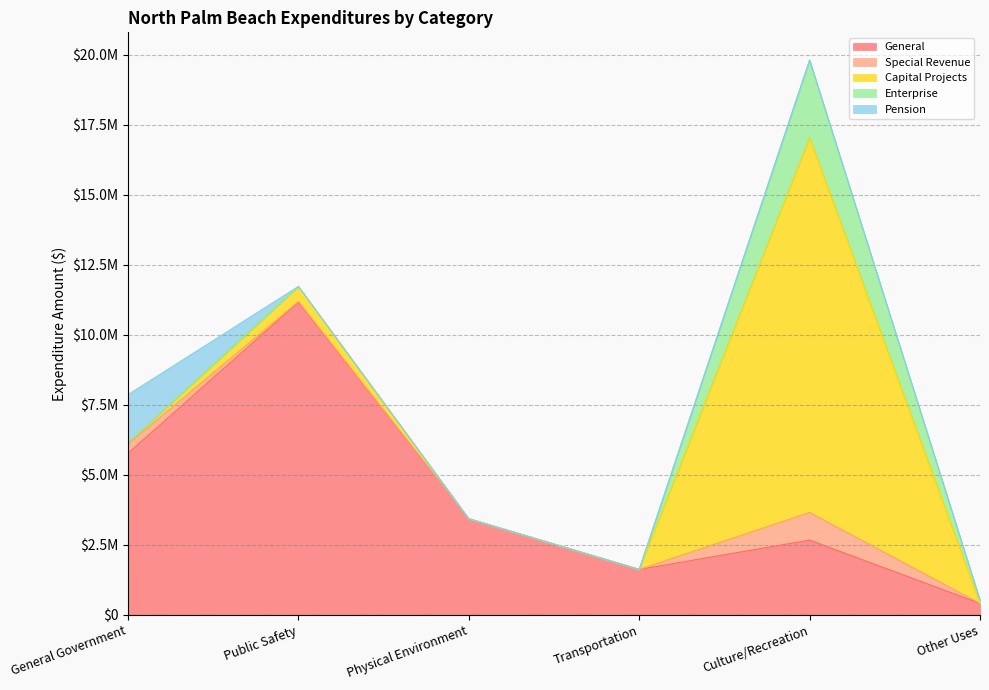

Where is the first local maximum for Enterprise?

Culture/Recreation